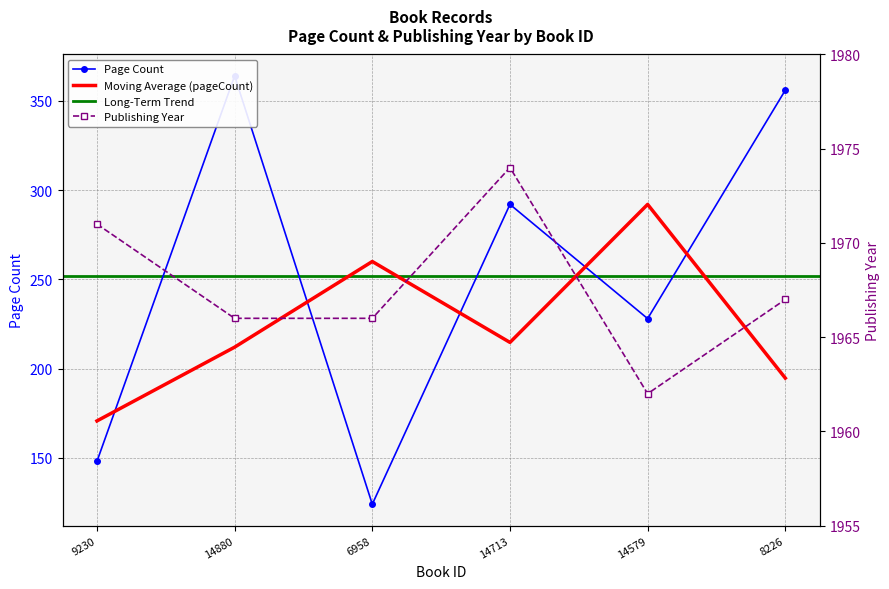

What is the lowest value of the publishingYear series?

1962